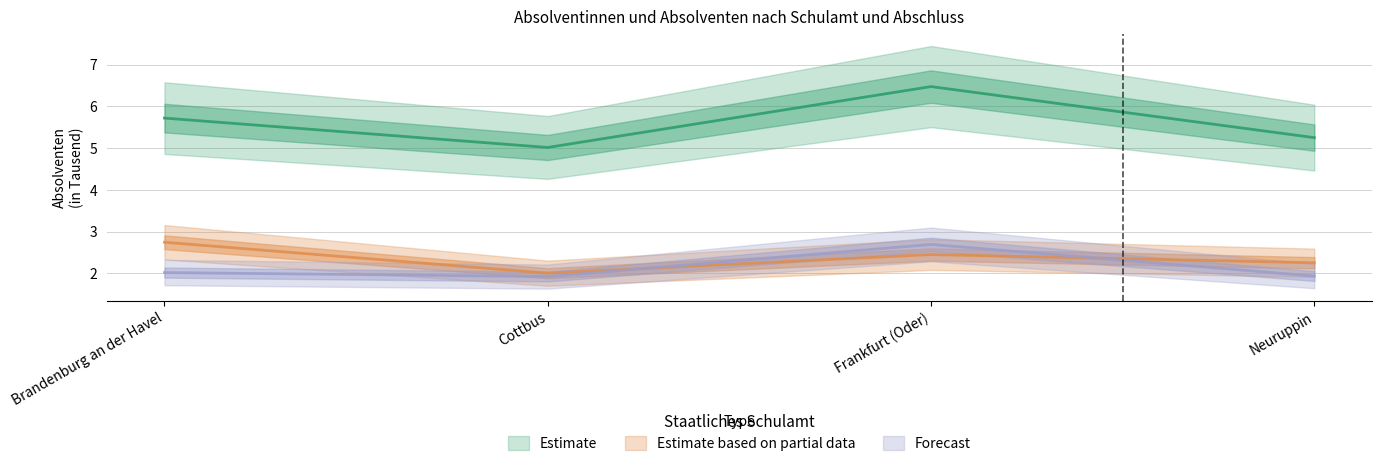

Rank the series by their maximum value, from lowest to highest.

Forecast, Estimate based on partial data, Estimate